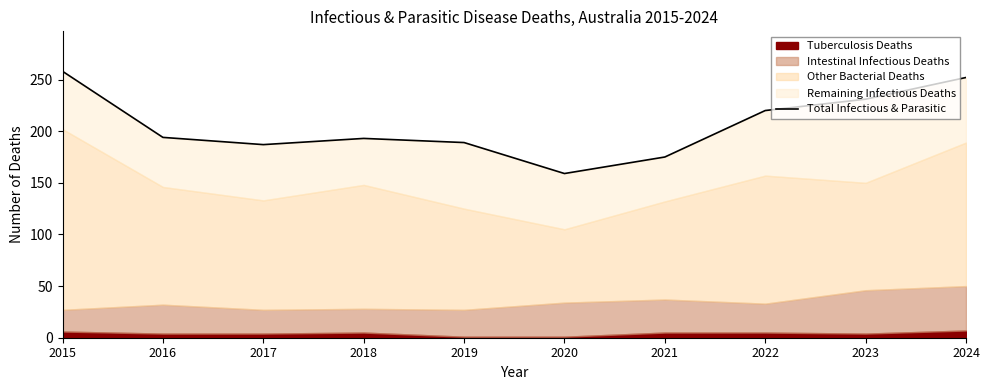

How many values are below 194?

5